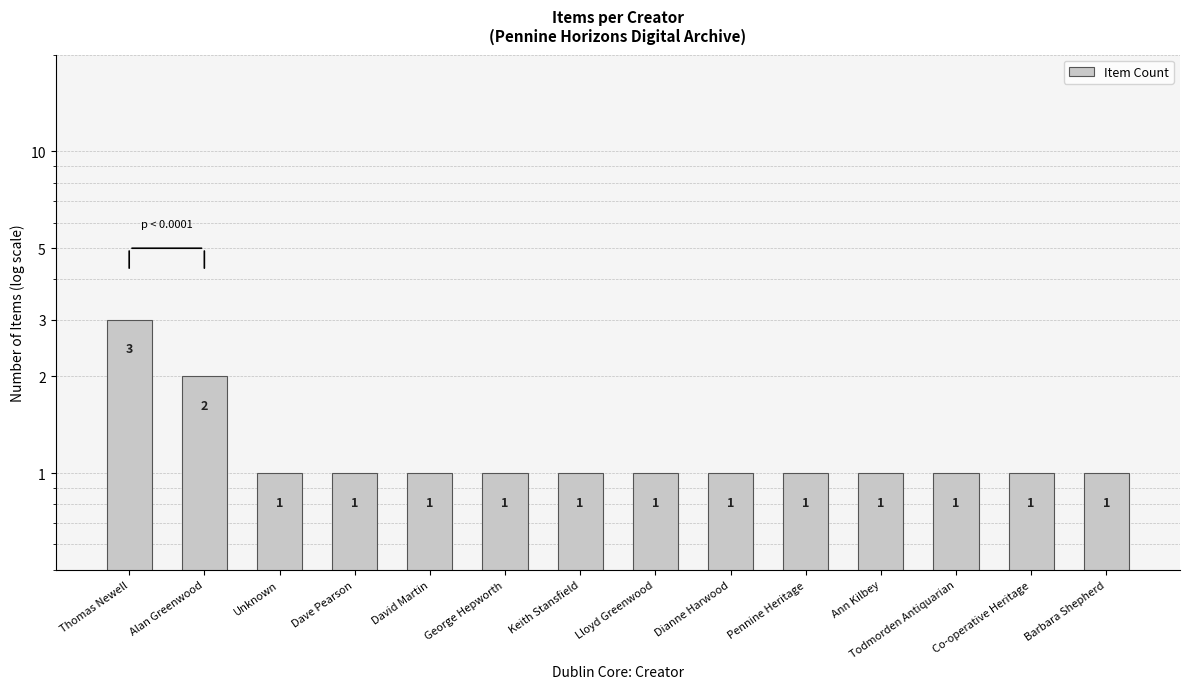

What is the ratio of the value at Alan Greenwood to the value at Ann Kilbey?

2.0